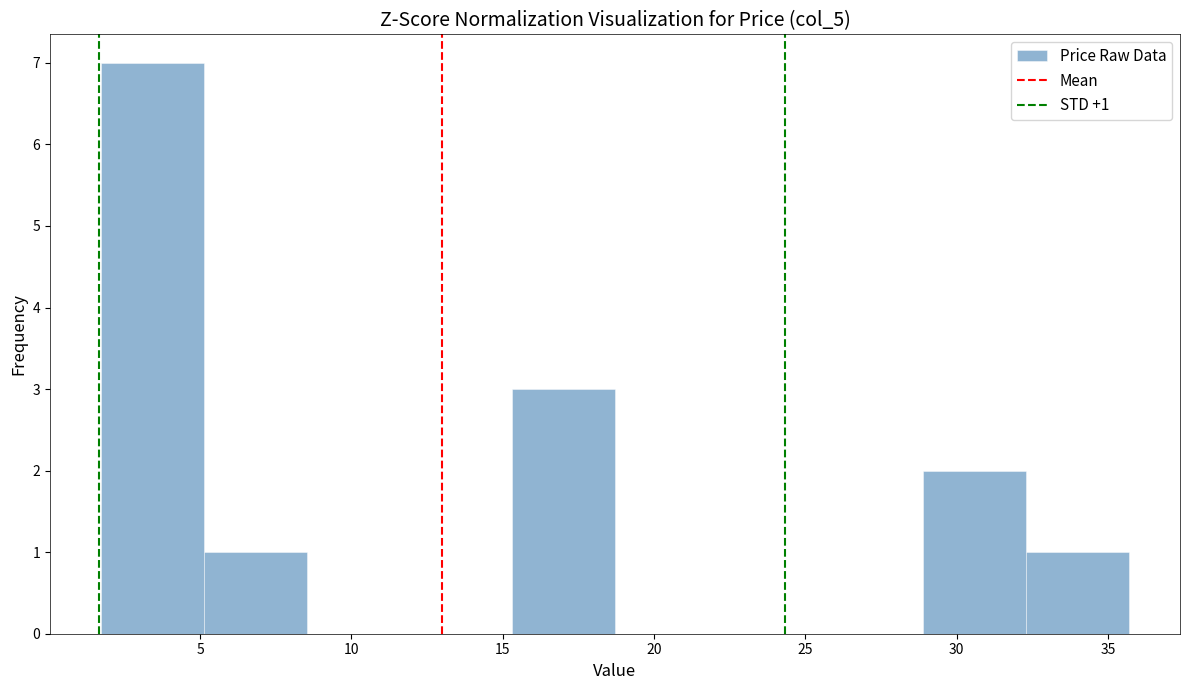

Over which range of the x-axis is the bar tallest?

1.5 to 5.0